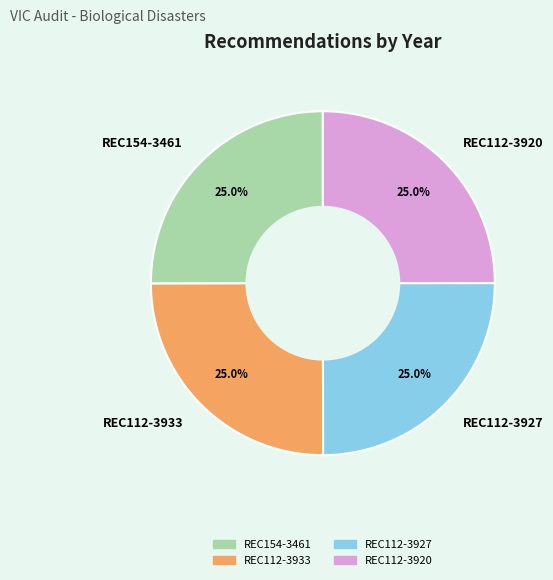

To the nearest percent, what percentage of the pie is REC112-3933?

25%